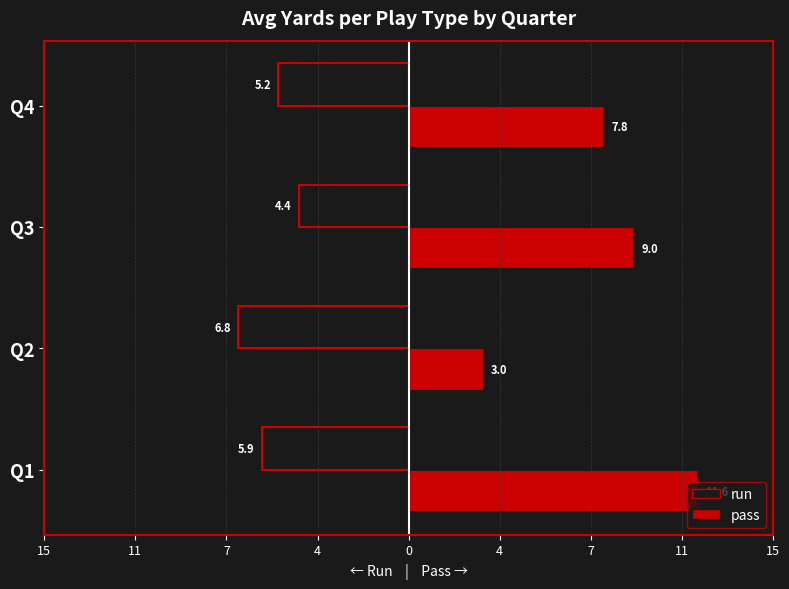

What are all the series names shown in the legend?

run, pass